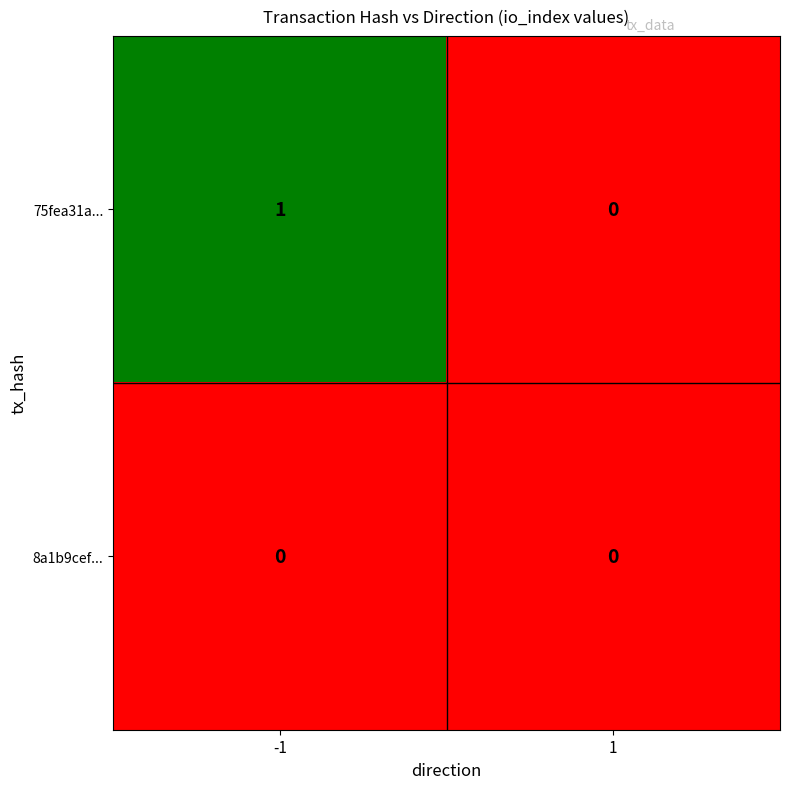

Reading left to right, extract all data points from this chart.

75fea31a...: -1=1	1=0
8a1b9cef...: -1=0	1=0